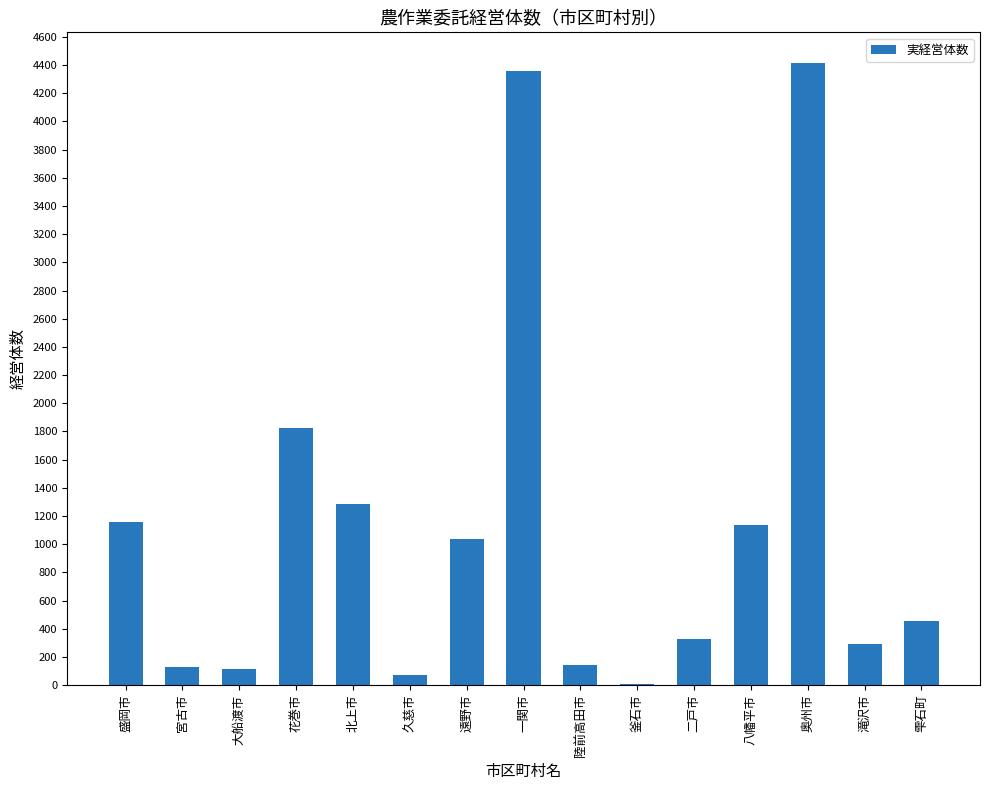

True or false: the data shows 295 at 滝沢市.

True